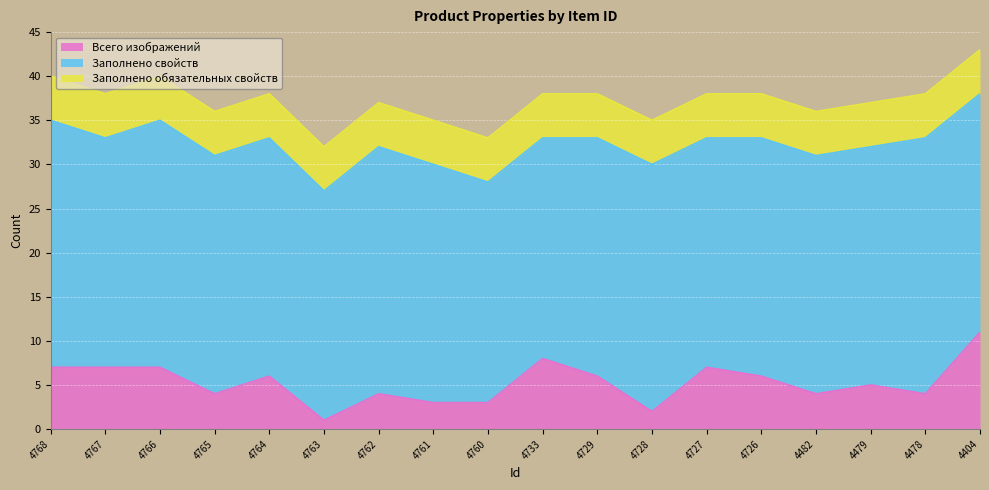

Which has a higher value, 4760 or 4404?

4404